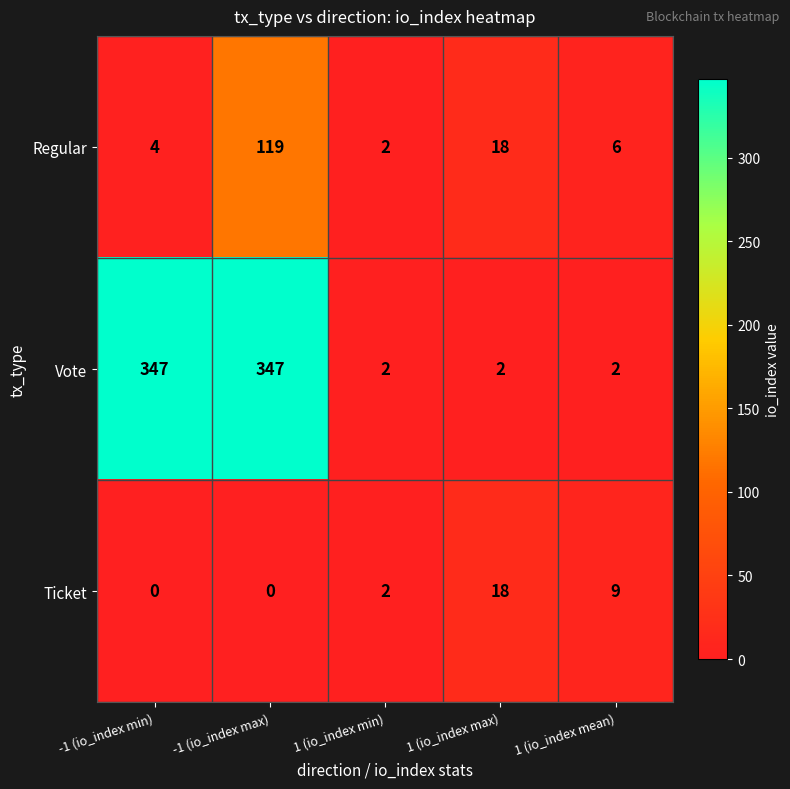

What is the total value across all series at 1 (io_index min)?

6